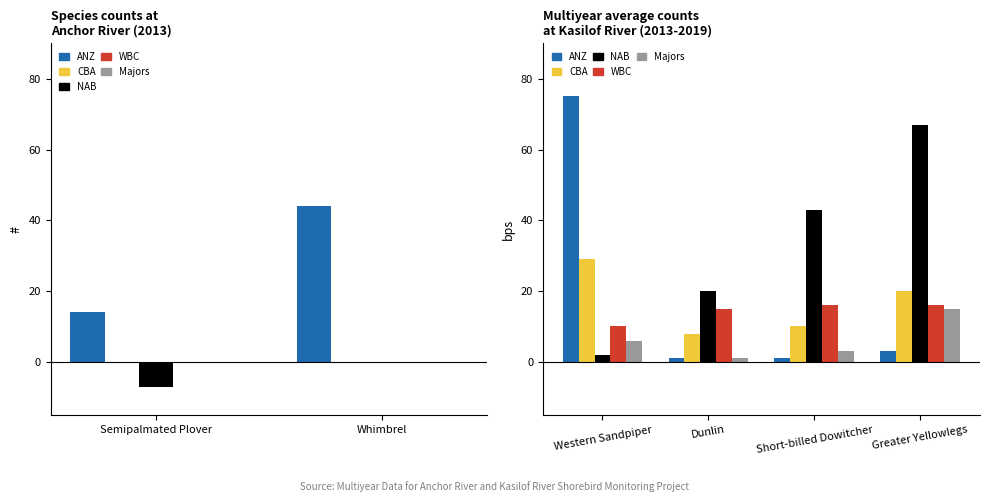

How many groups of bars are there?

4